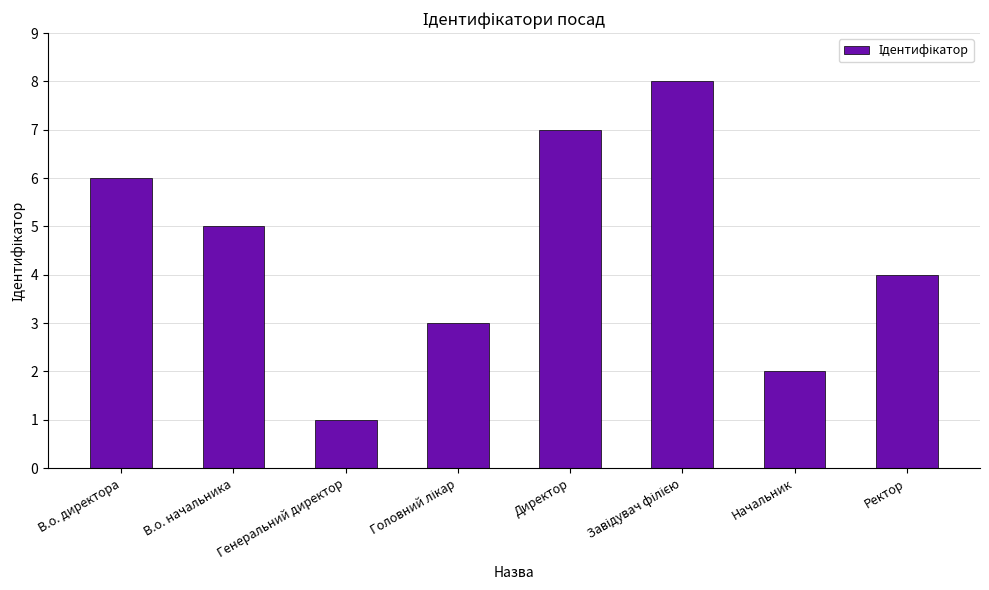

How many values are between 3 and 7?

5